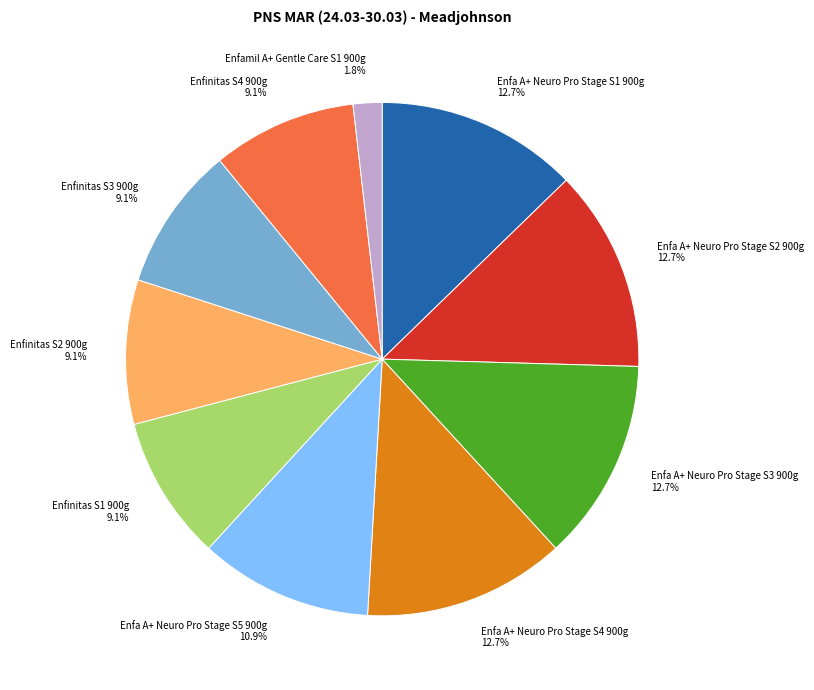

To the nearest percent, what is the average slice percentage?

10%